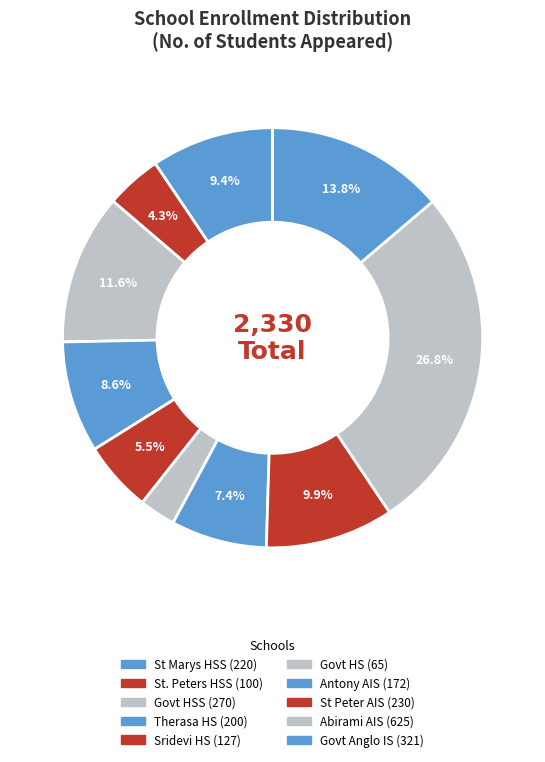

How many slices are in this pie chart?

10